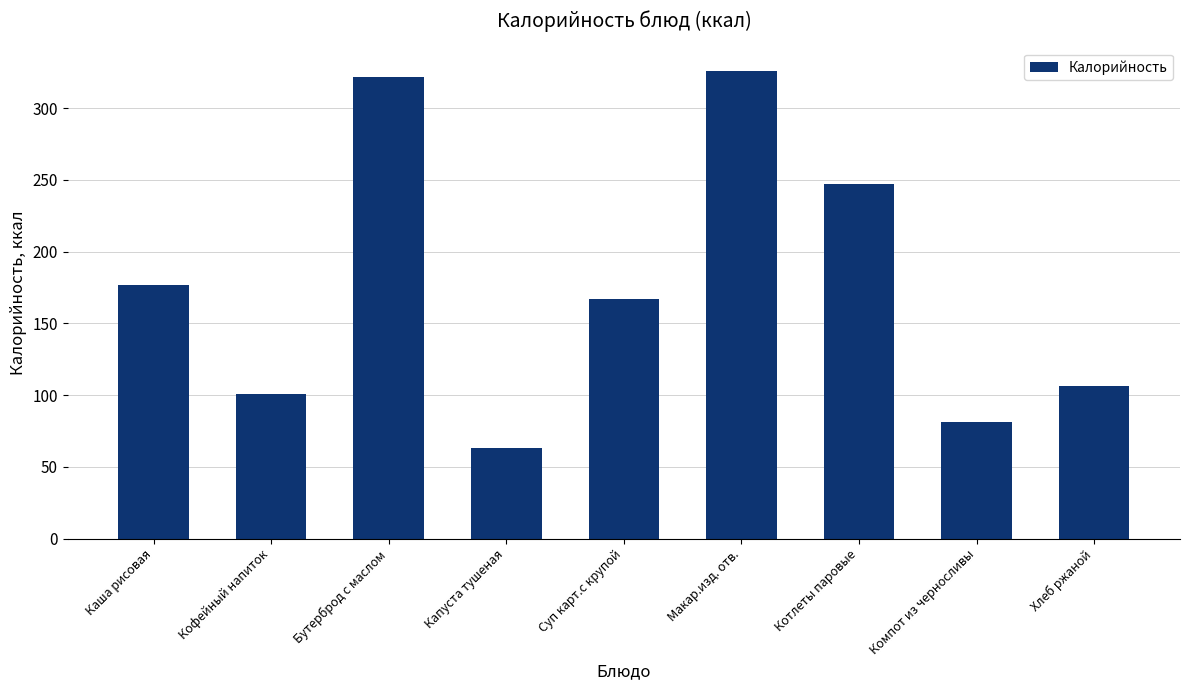

Reading left to right, extract all data points from this chart.

Каша рисовая=177.0	Кофейный напиток=101.0	Бутерброд с маслом=322.0	Капуста тушеная=63.0	Суп карт.с крупой=167.0	Макар.изд. отв.=326.0	Котлеты паровые=247.0	Компот из черносливы=81.0	Хлеб ржаной=106.5